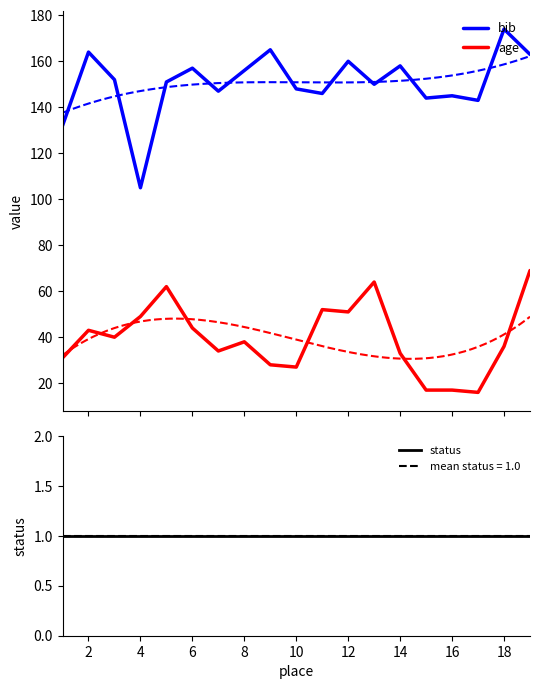

What is the minimum value for bib?

105